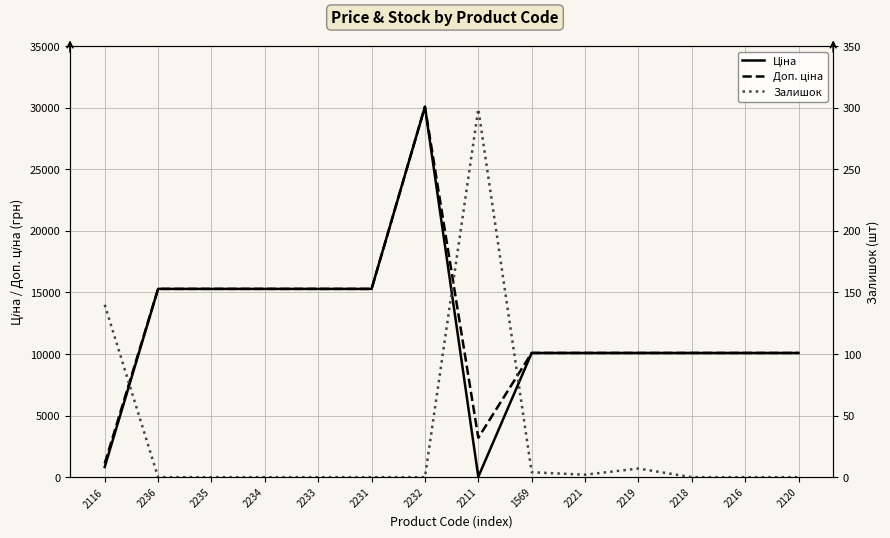

Between which two adjacent categories do Залишок and Ціна first intersect?

2232 and 2211